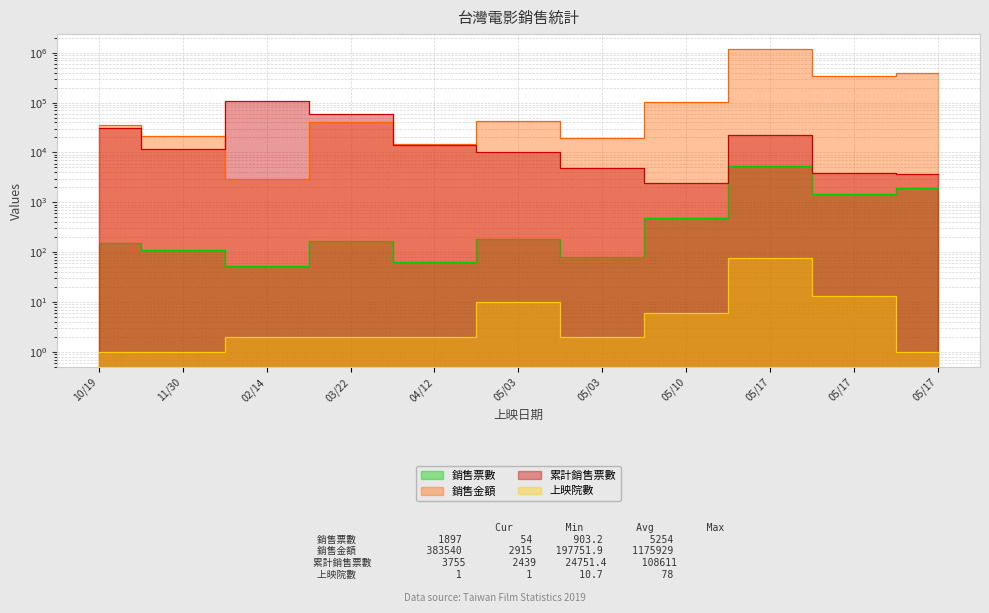

At 11/30, list the series in order from largest to smallest.

銷售金額, 累計銷售票數, 銷售票數, 上映院數